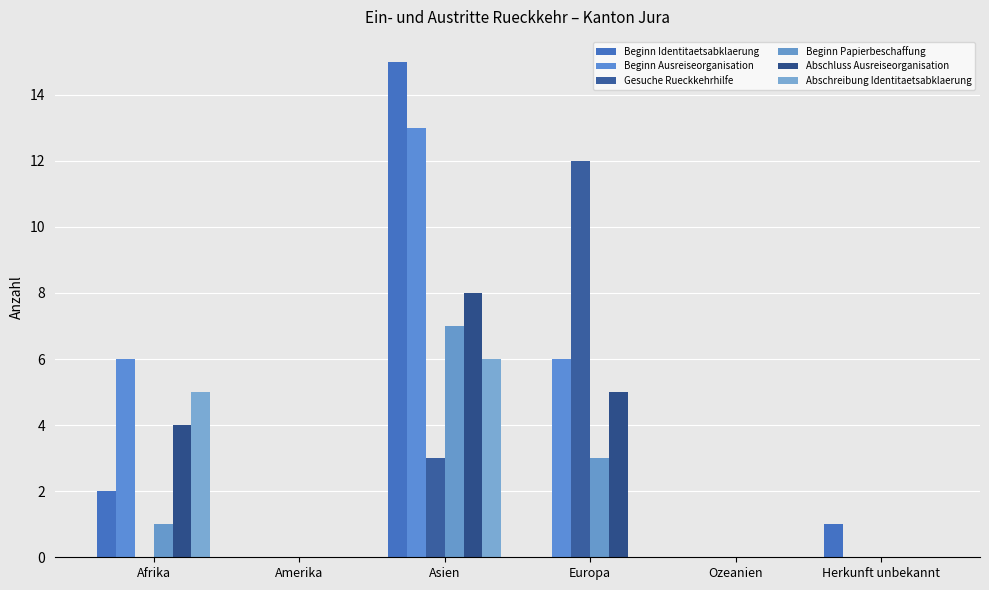

How many categories are shown in the chart?

6